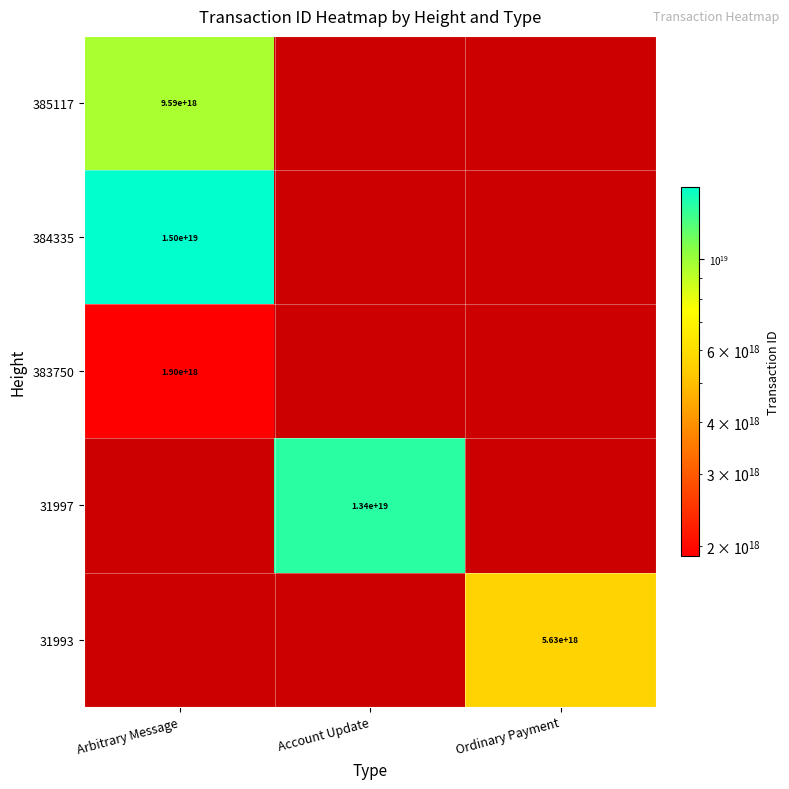

How many data points does each series have?

3